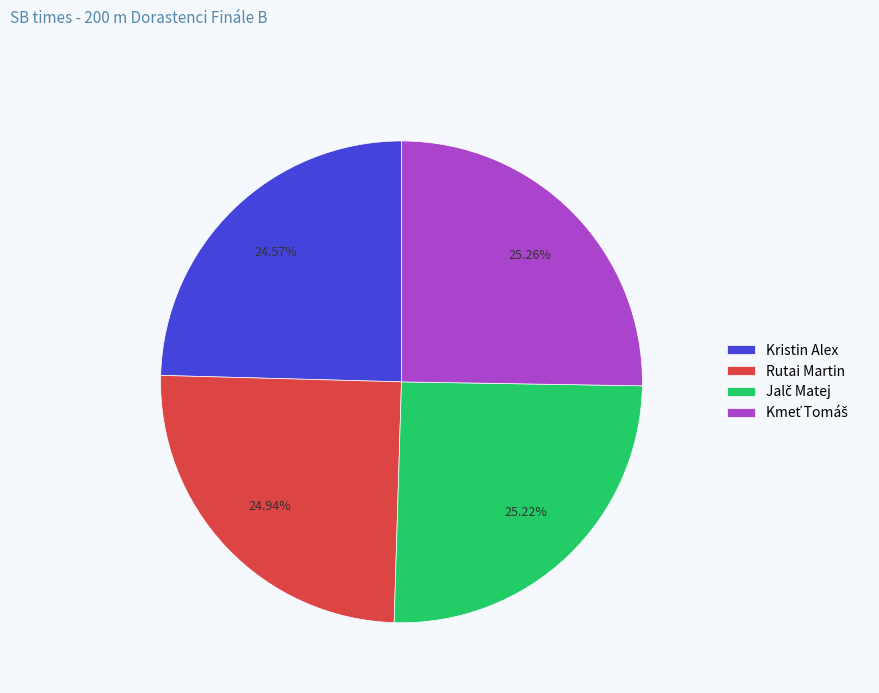

How many segments does this pie chart have?

4